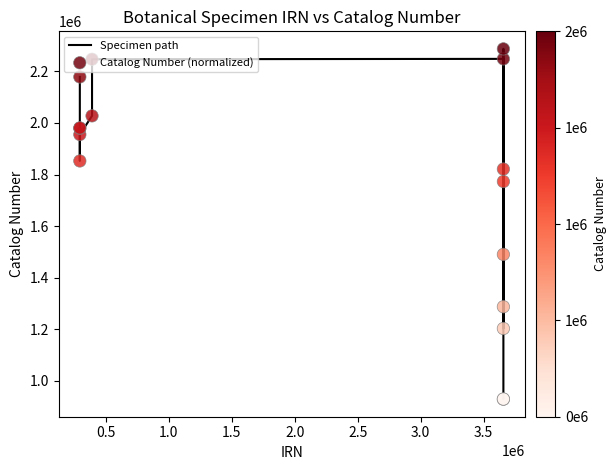

What is the greatest value displayed?

2287091